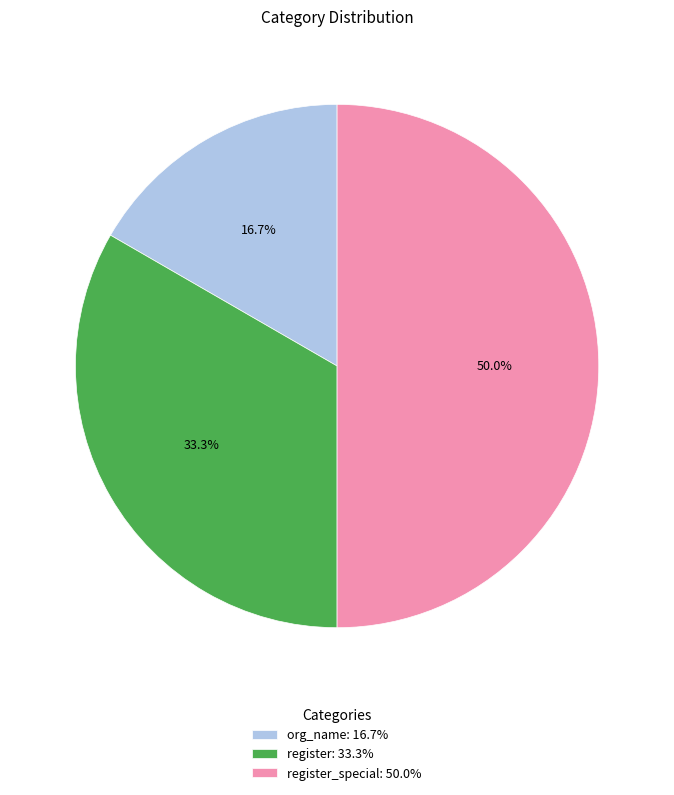

Does org_name: 16.7% represent more than half of the total?

No